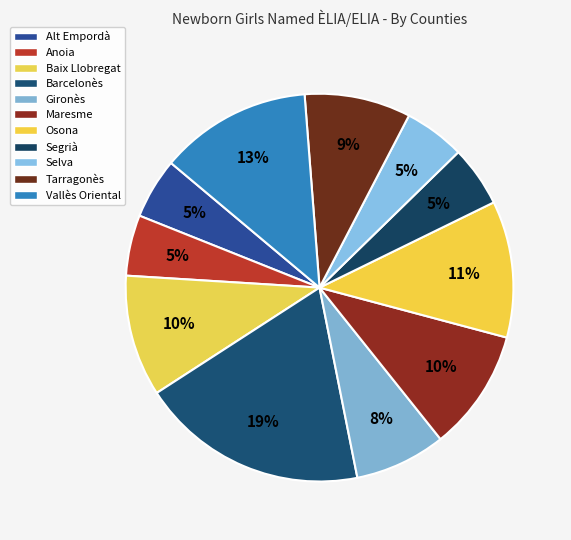

Which category has the smallest portion of the pie?

Alt Empordà